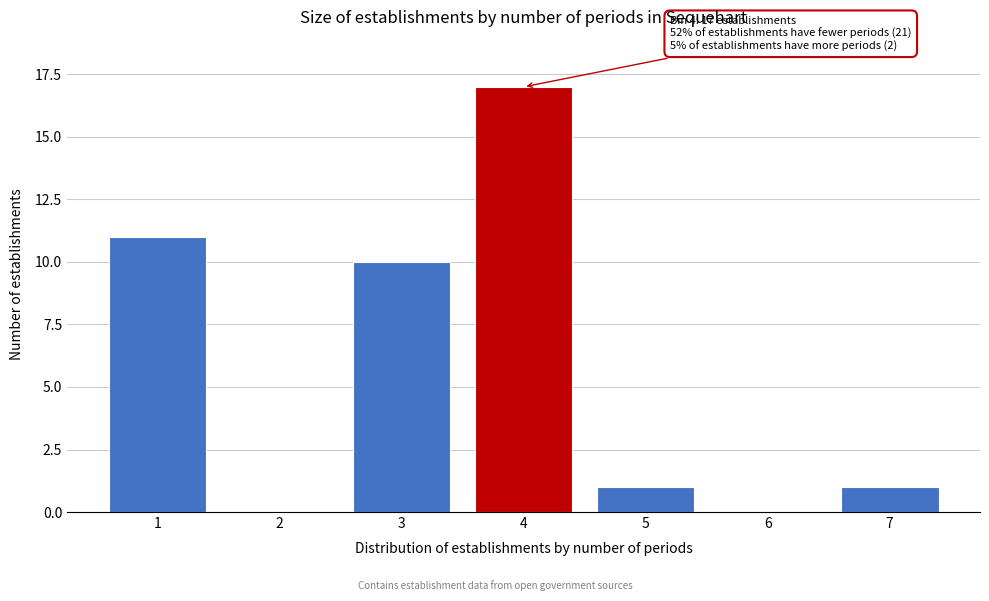

Reading right to left, what are all the values shown in this chart?

7=1	6=0	5=1	4=17	3=10	2=0	1=11